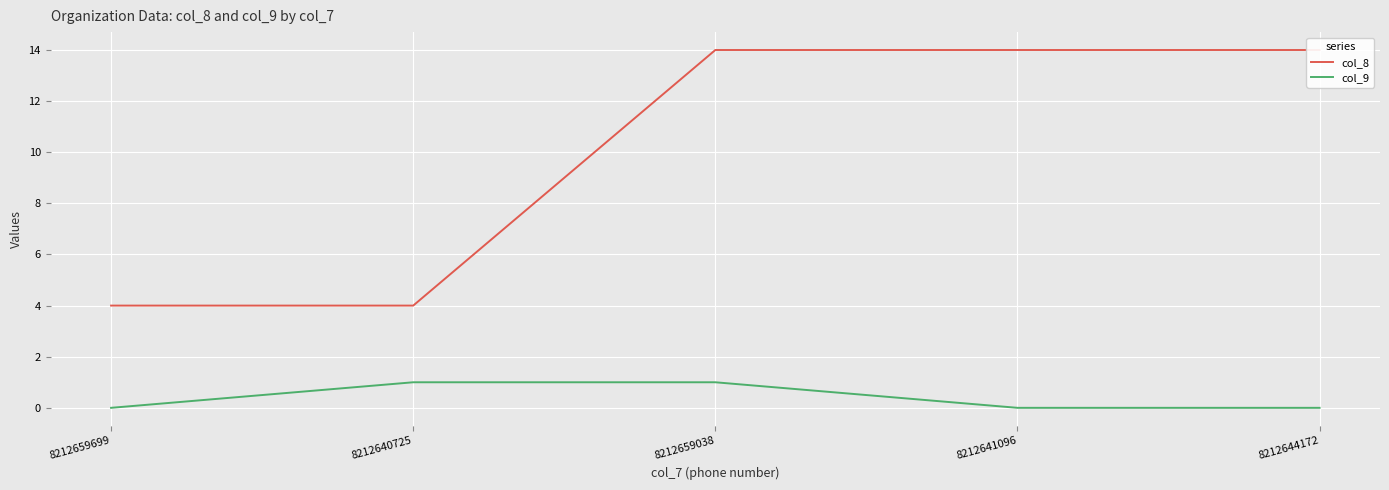

At which category does the chart reach its minimum across all series?

8212659699